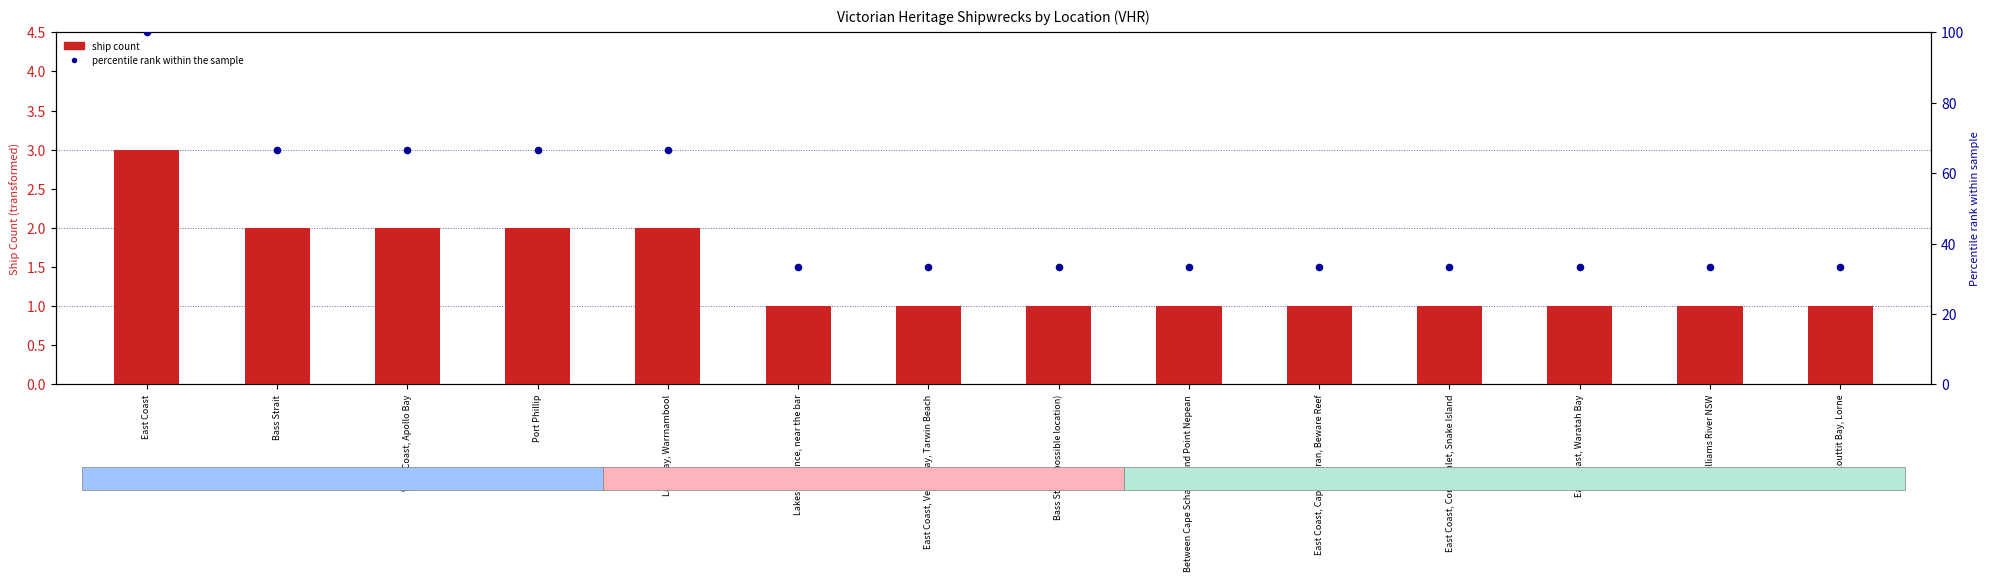

Approximately how many times larger is the value at Louttit Bay, Lorne compared to Port Phillip?

0.5